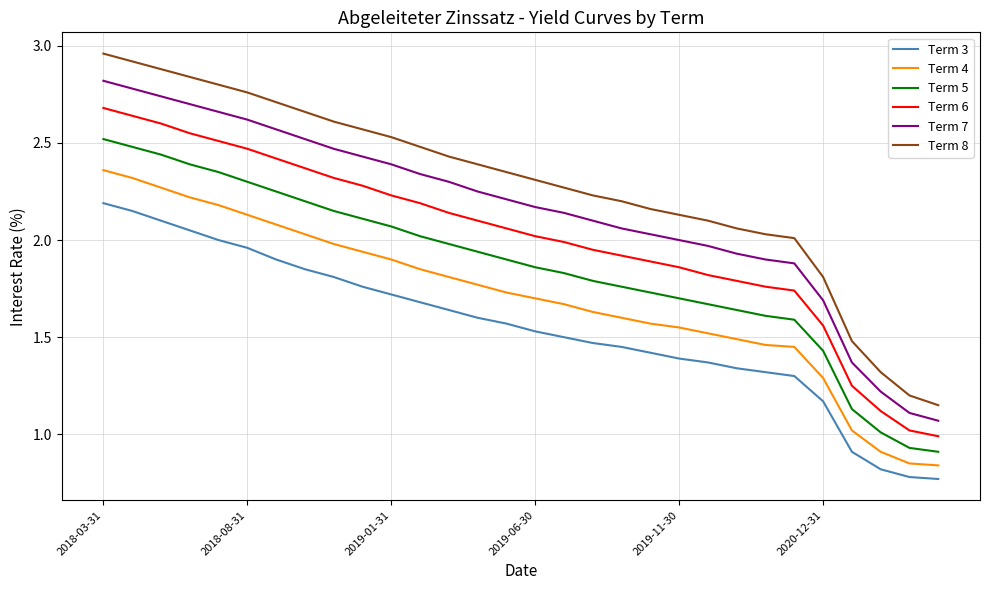

Which series has the largest range (max minus min)?

Term 8